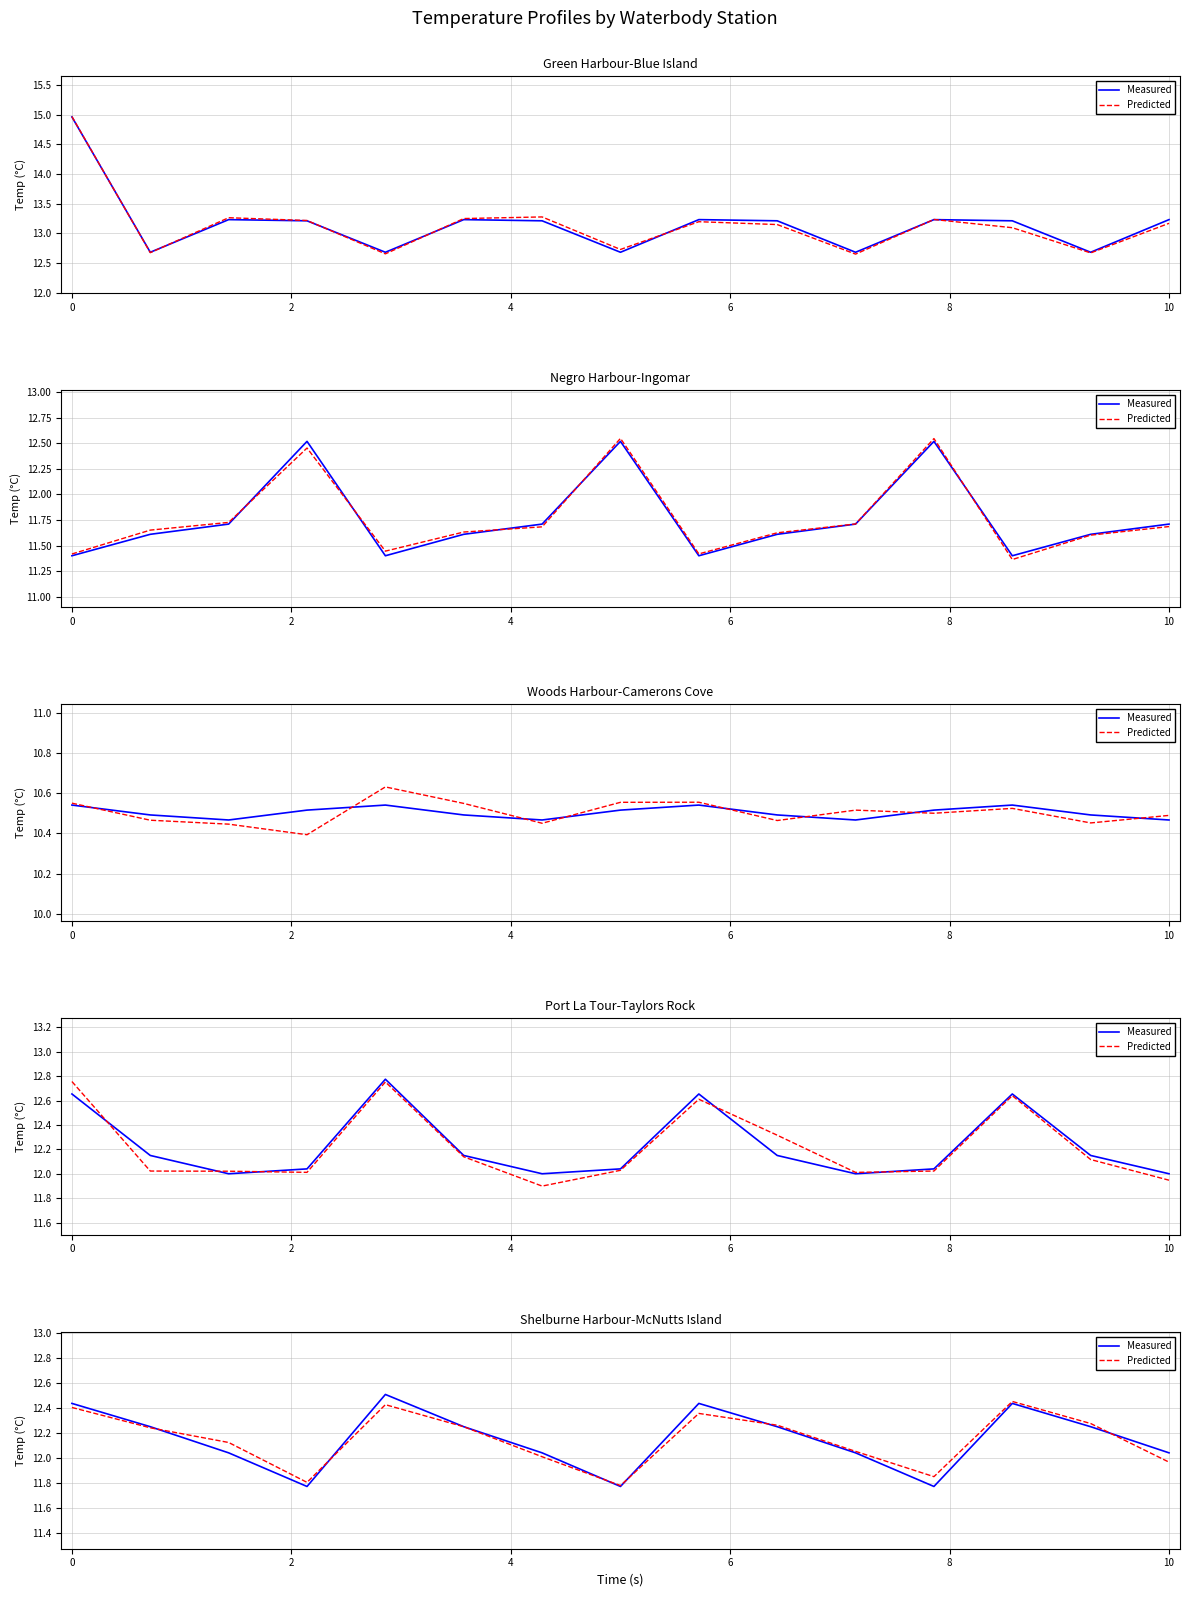

Is this an area chart (filled region under the line)?

No